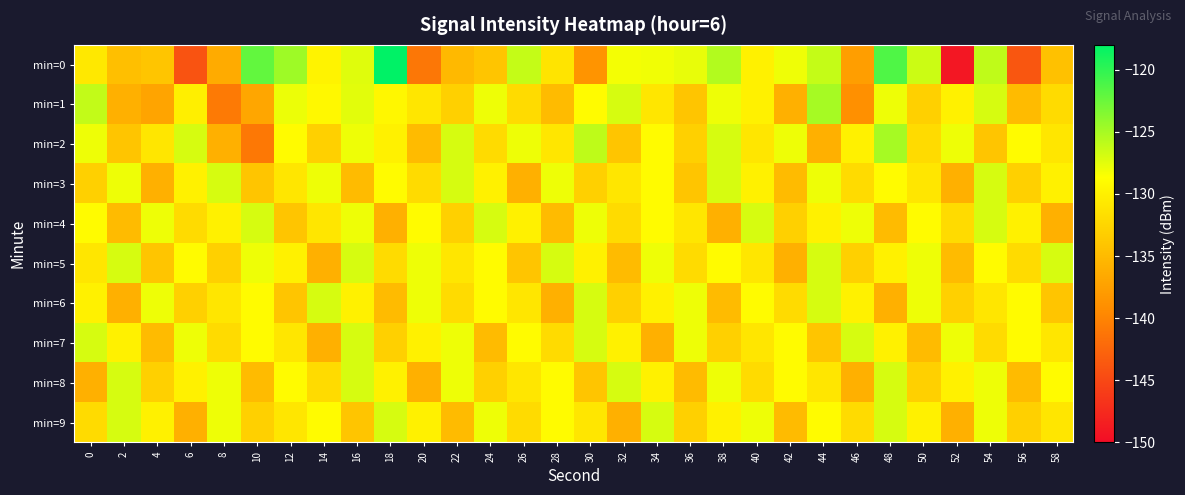

How many series are shown in this chart?

10